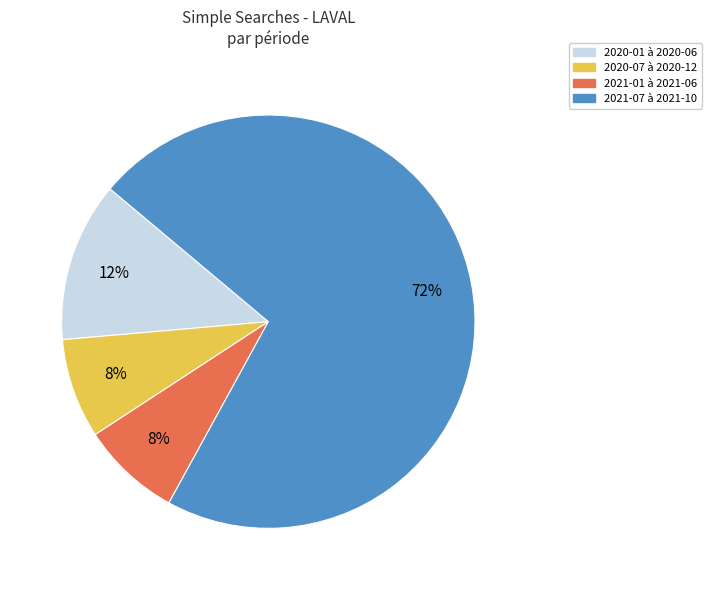

Does any single category account for the majority?

Yes